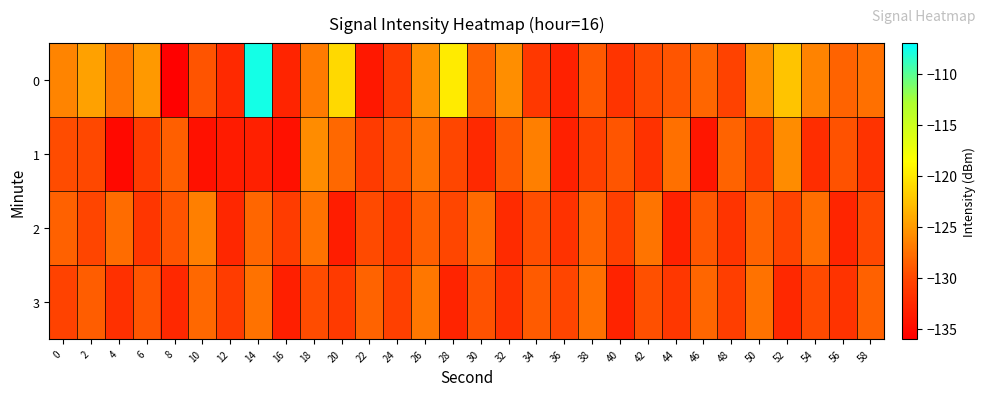

What is the difference between the highest and lowest values at 56?

4.5